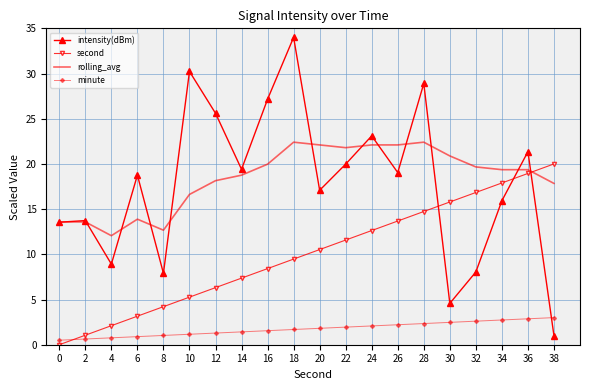

What is the spread (max minus min) of values at 14?

18.0